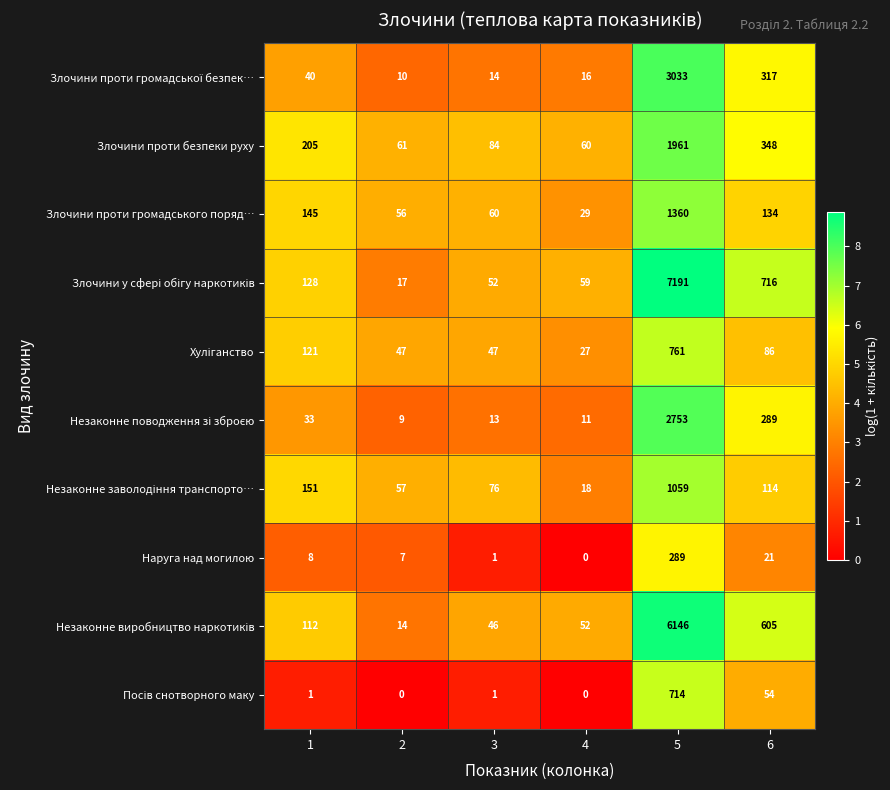

What is the maximum value shown in the chart?

7191